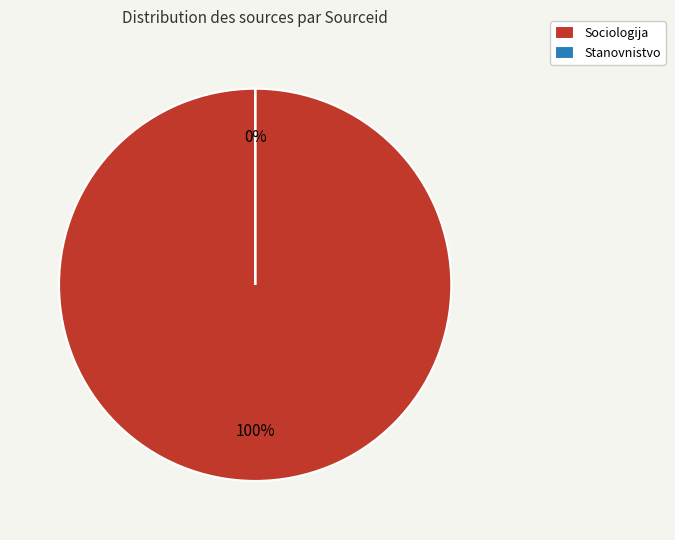

How many segments does this pie chart have?

2